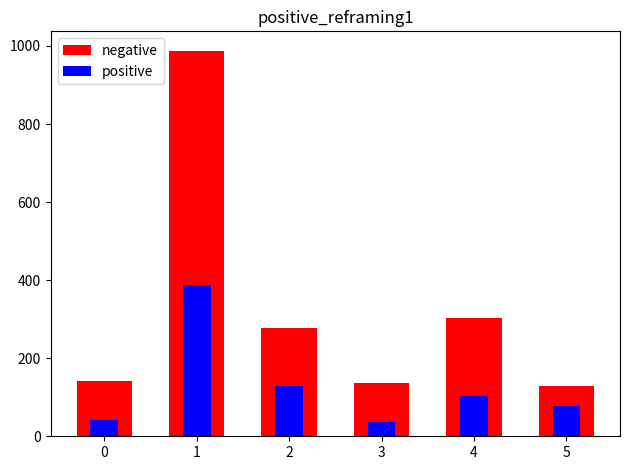

Rank the series at 2 from lowest to highest value.

positive, negative